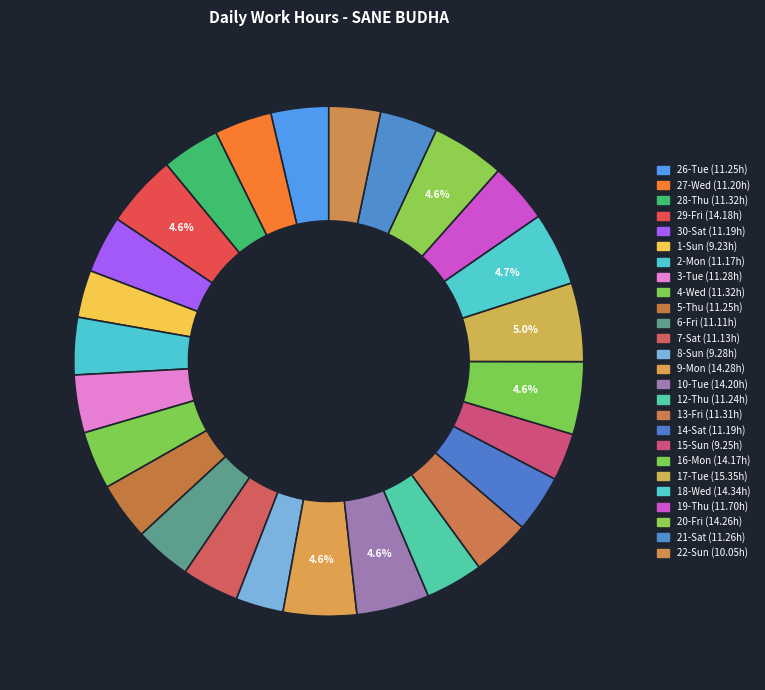

Is 19-Thu the majority of the pie?

No